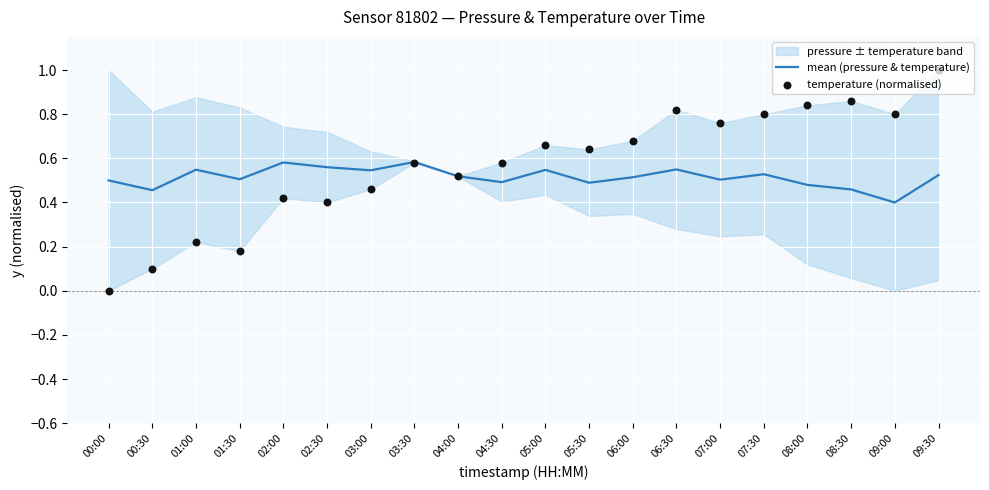

Where is mean (pressure & temperature) nearest to the value 0?

09:00